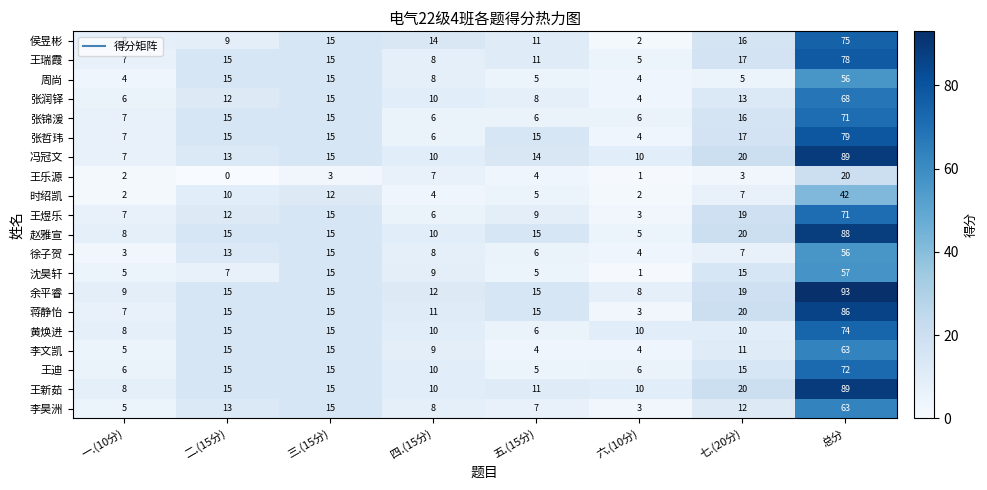

What is the difference between the highest and lowest values at 四.(15分)?

10